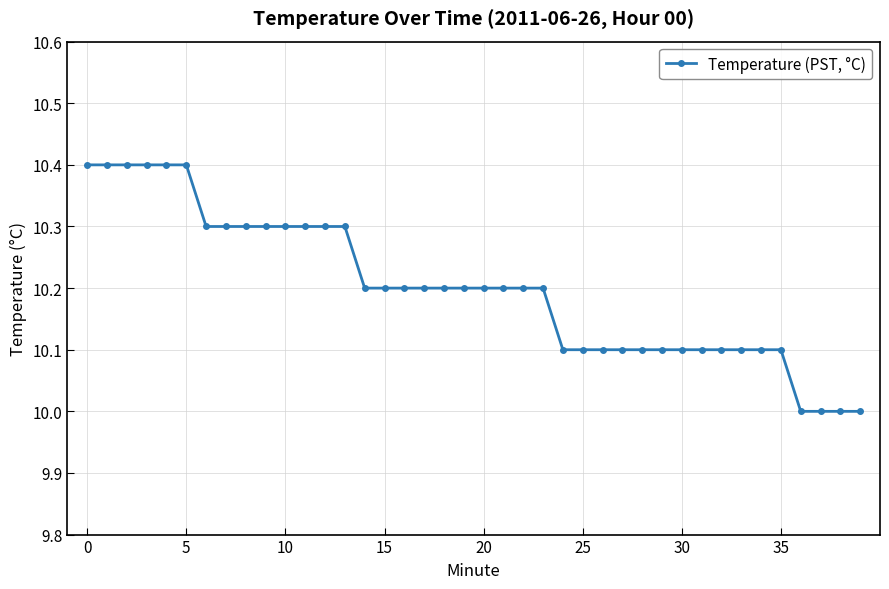

What is the difference between the maximum and minimum values?

0.4